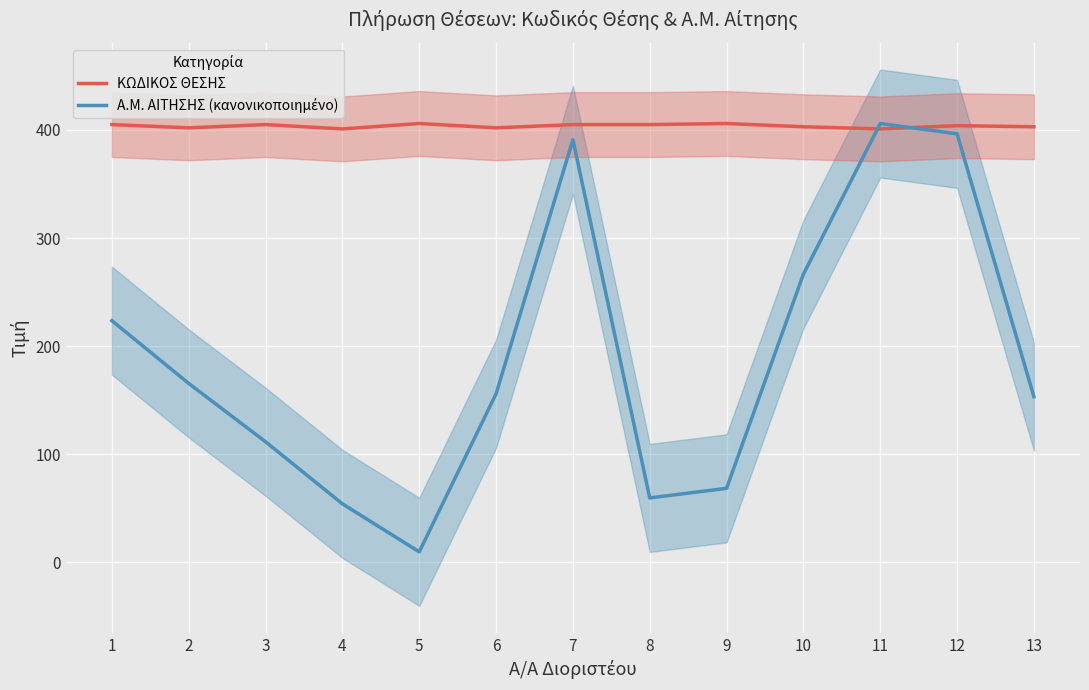

What is the difference between the maximum and minimum values in the ΚΩΔΙΚΟΣ ΘΕΣΗΣ series?

5.0